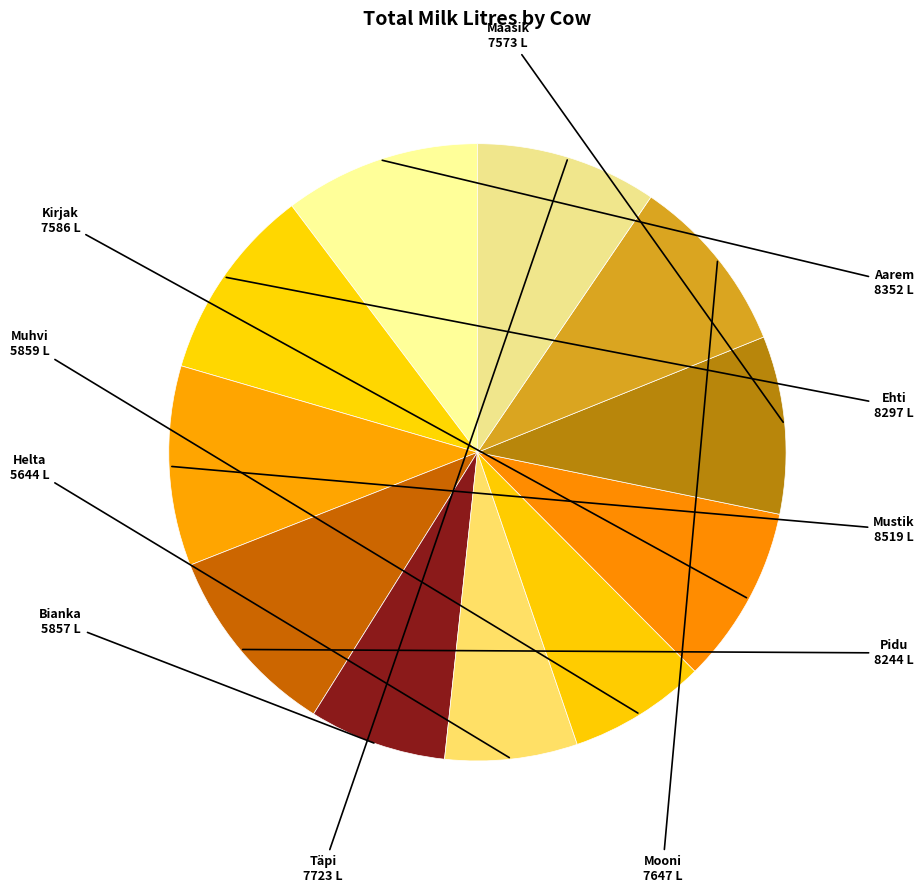

How many slices are in this pie chart?

11